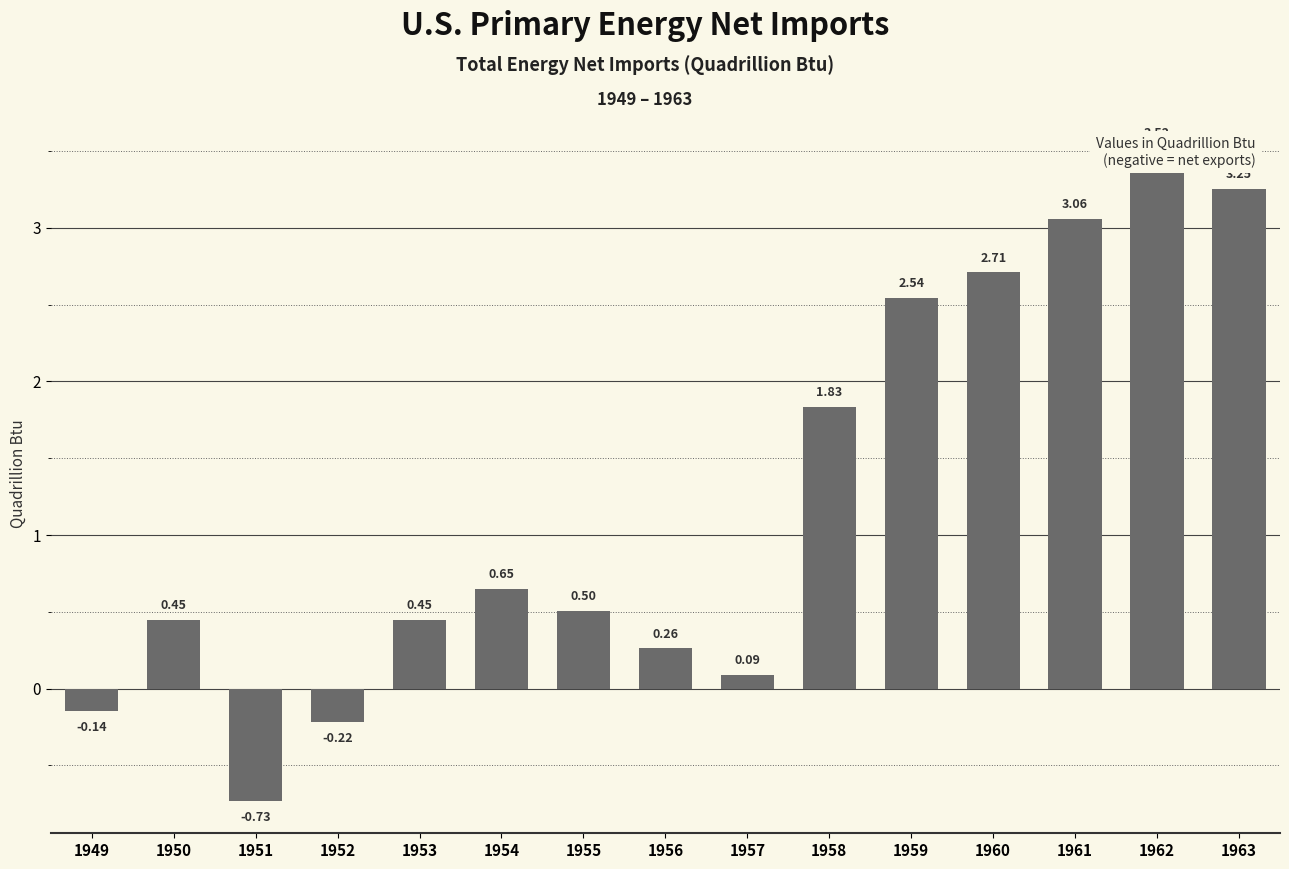

Reading right to left, list all the values displayed in this chart.

1963=3.3	1962=3.5	1961=3.1	1960=2.7	1959=2.5	1958=1.8	1957=0.1	1956=0.3	1955=0.5	1954=0.7	1953=0.4	1952=-0.2	1951=-0.7	1950=0.4	1949=-0.1